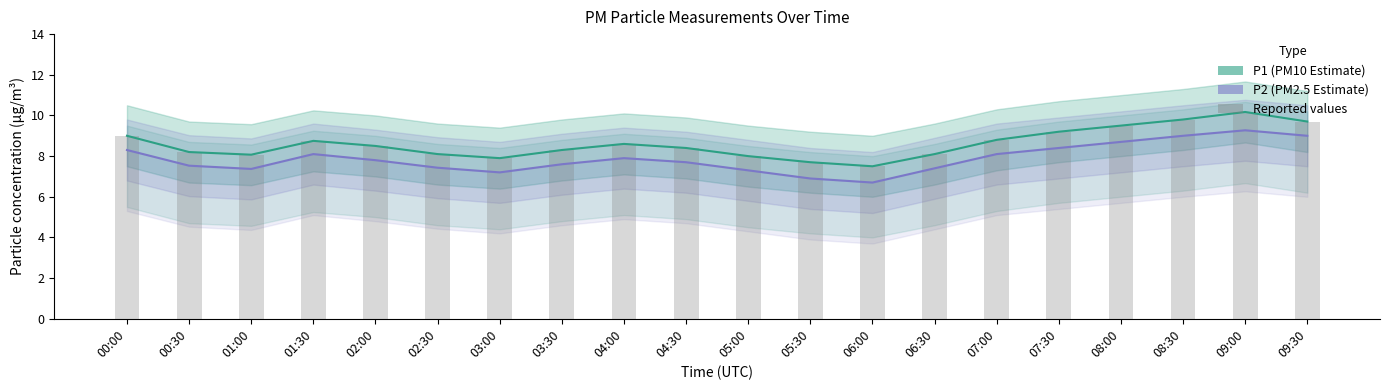

How many distinct data groups are displayed?

3